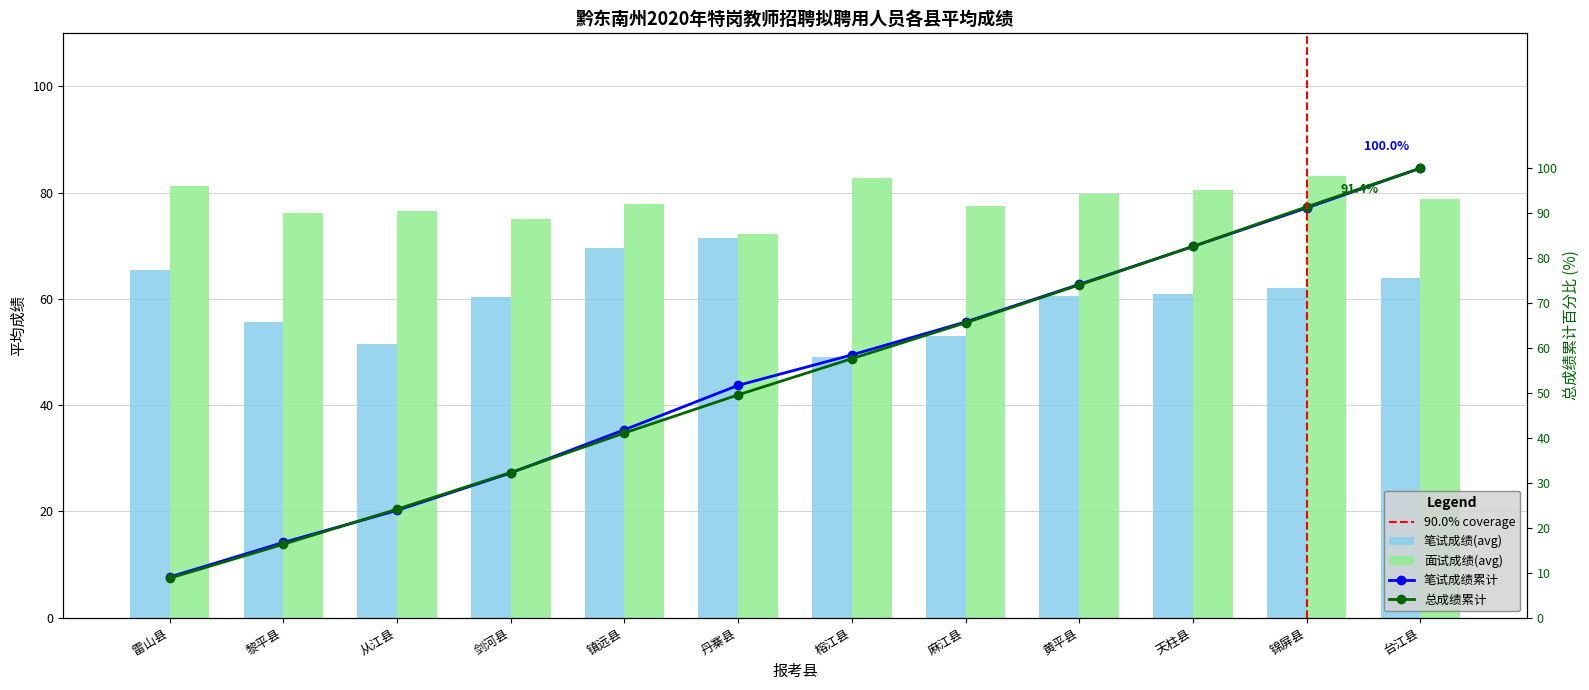

True or false: 面试成绩(avg) has a value of 27.7 at 黎平县.

False